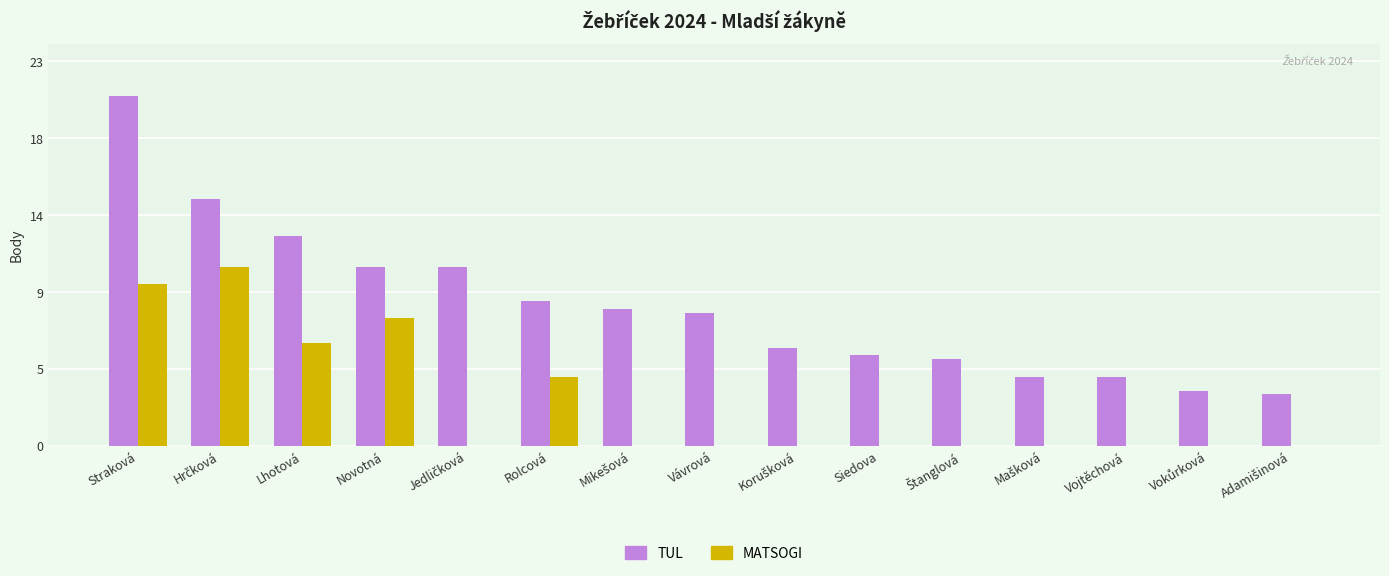

List the series in order of their peak value, highest first.

TUL, MATSOGI